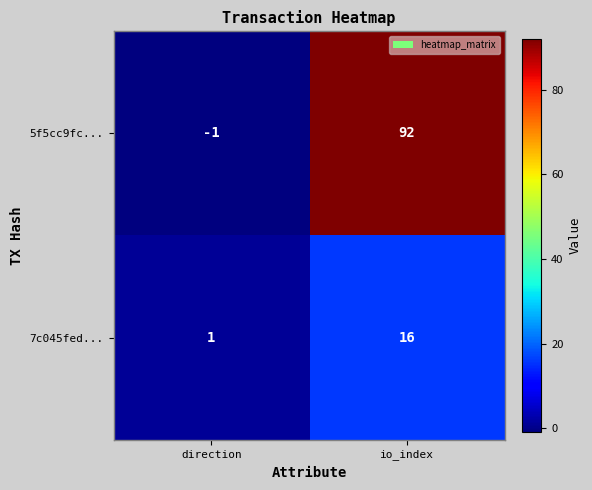

What is the difference between the highest and lowest values at io_index?

76